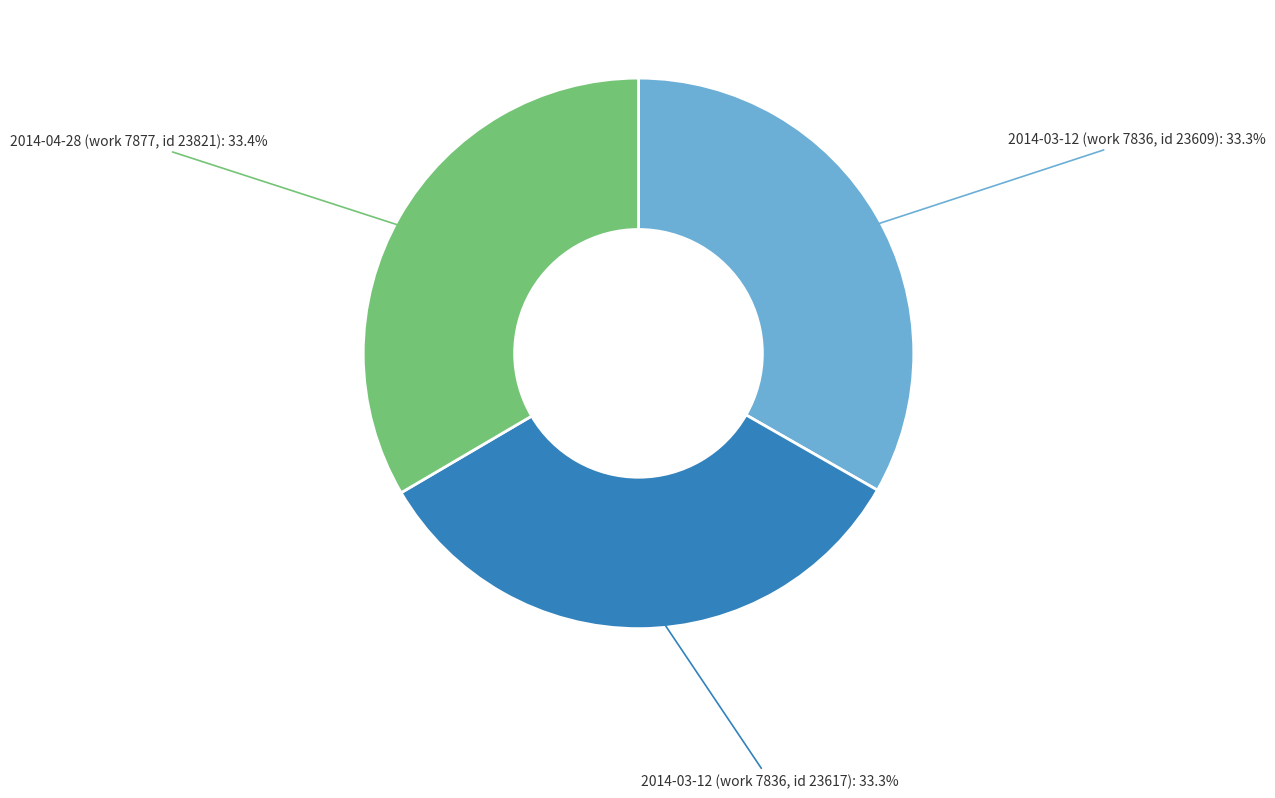

What is the total percentage of 2014-03-12 (work 7836, id 23617) and 2014-04-28 (work 7877, id 23821)?

66.7%